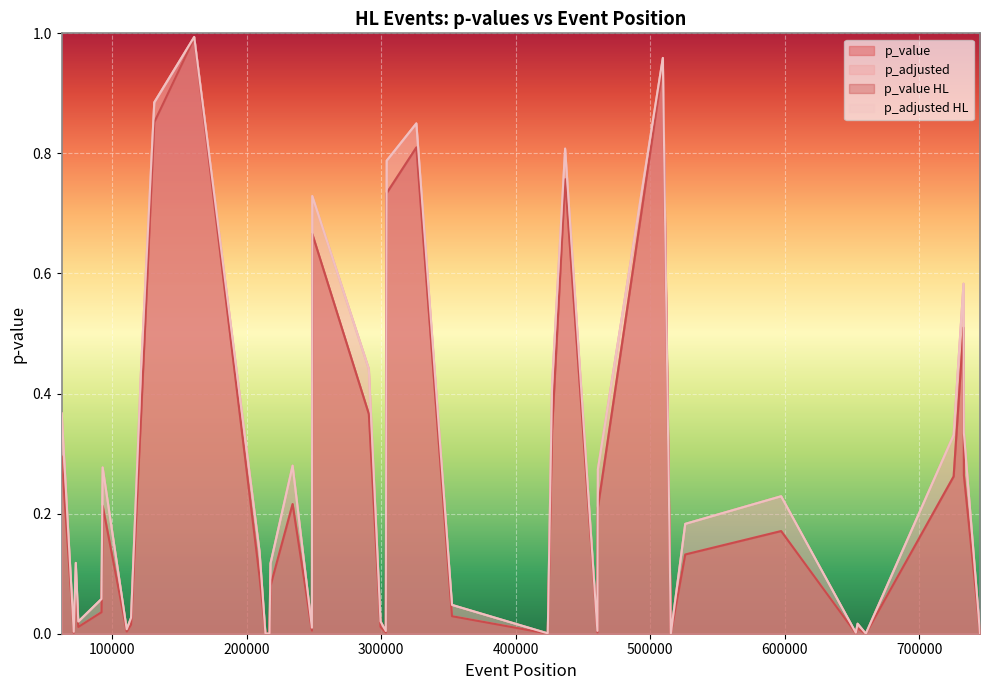

True or false: p_value and p_adjusted HL intersect in this chart.

False